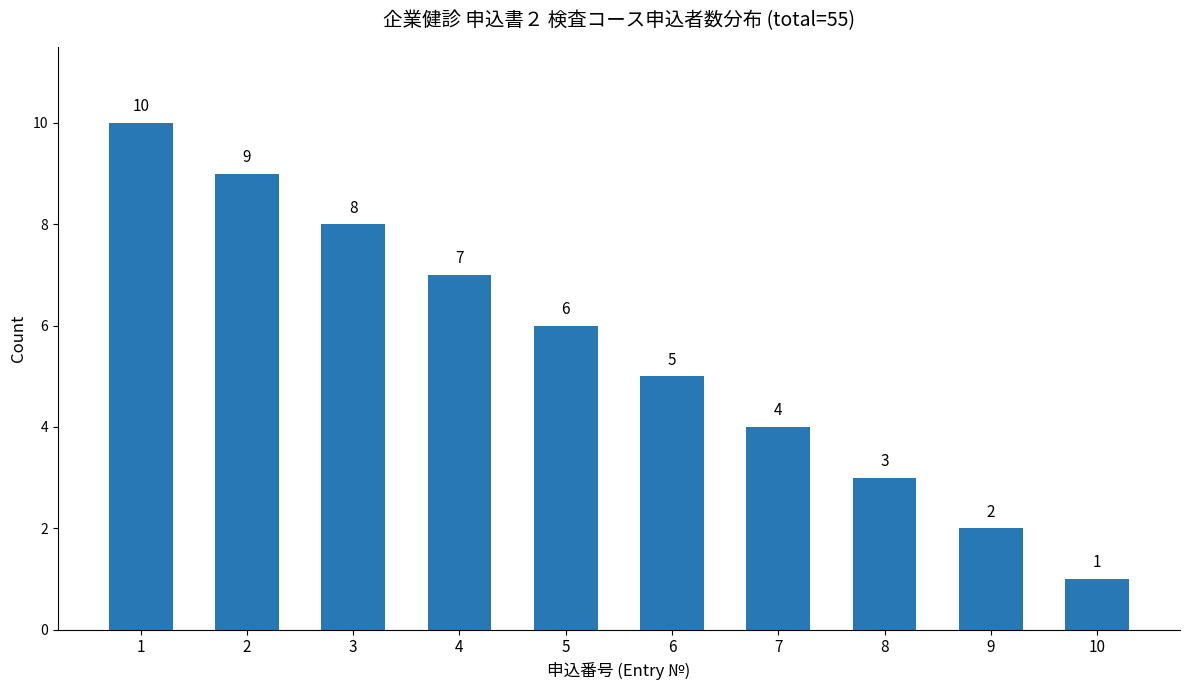

What is the change in value from 2 to 8?

-6